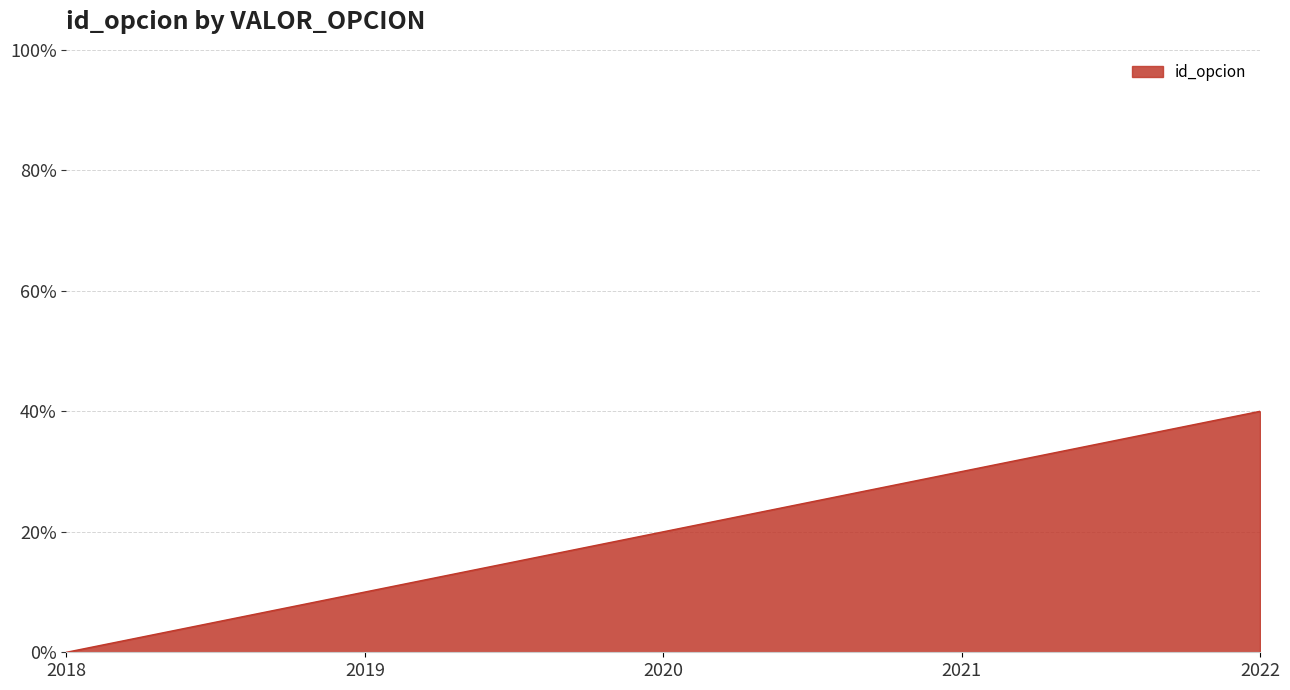

How many series are shown in this chart?

1